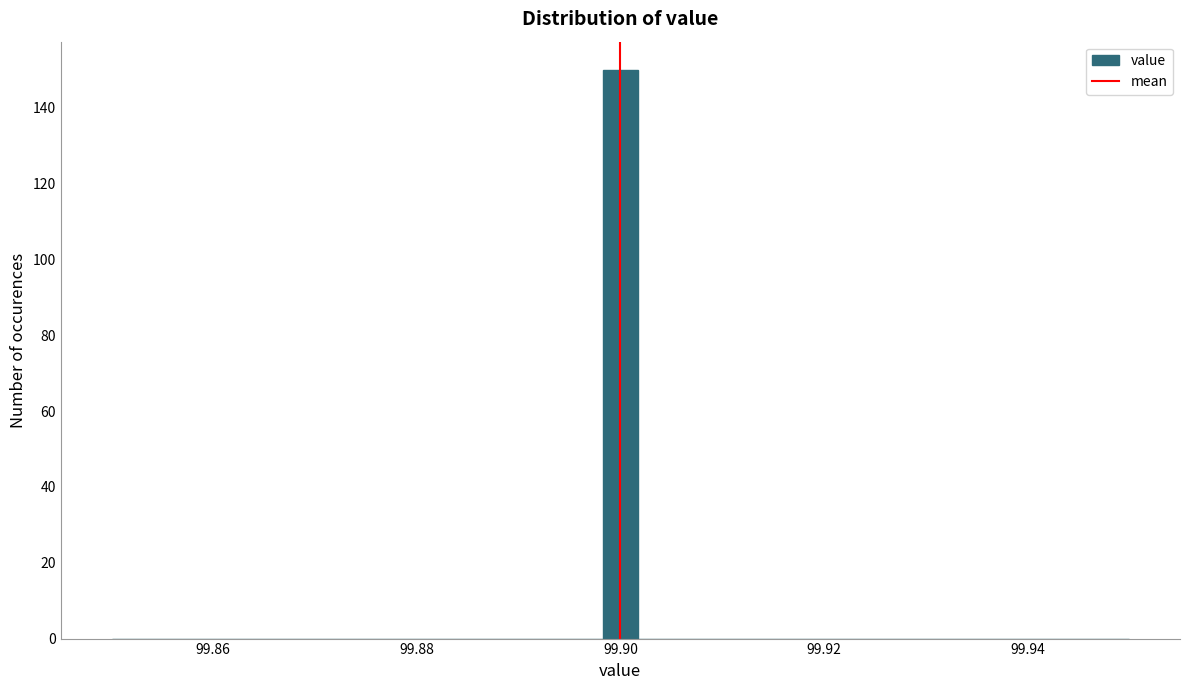

Read against the x-axis, roughly where is the centre of the tallest bar?

99.900